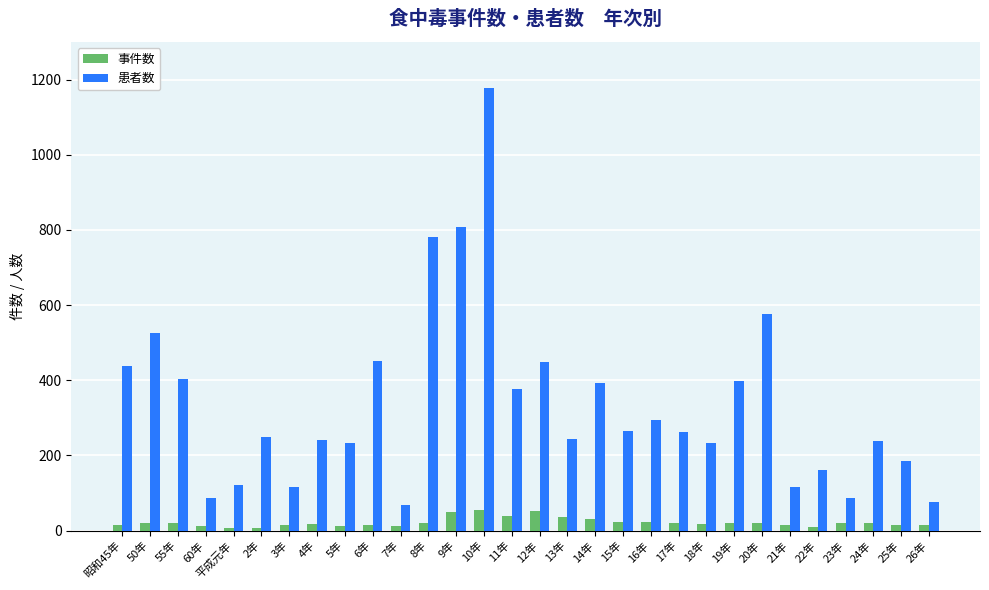

True or false: 患者数 has a value of 87 at 60年.

True